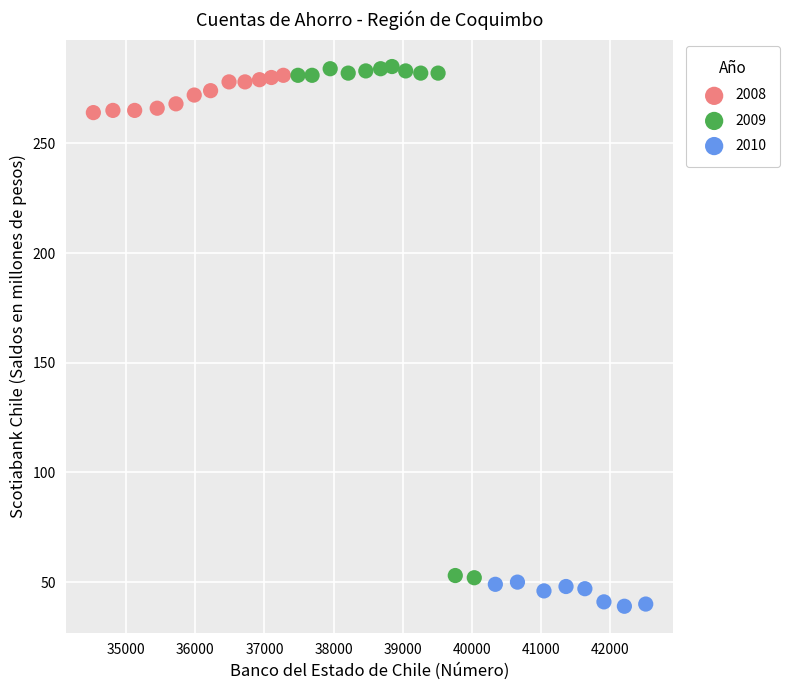

Which series contains the lowest Y value?

2010